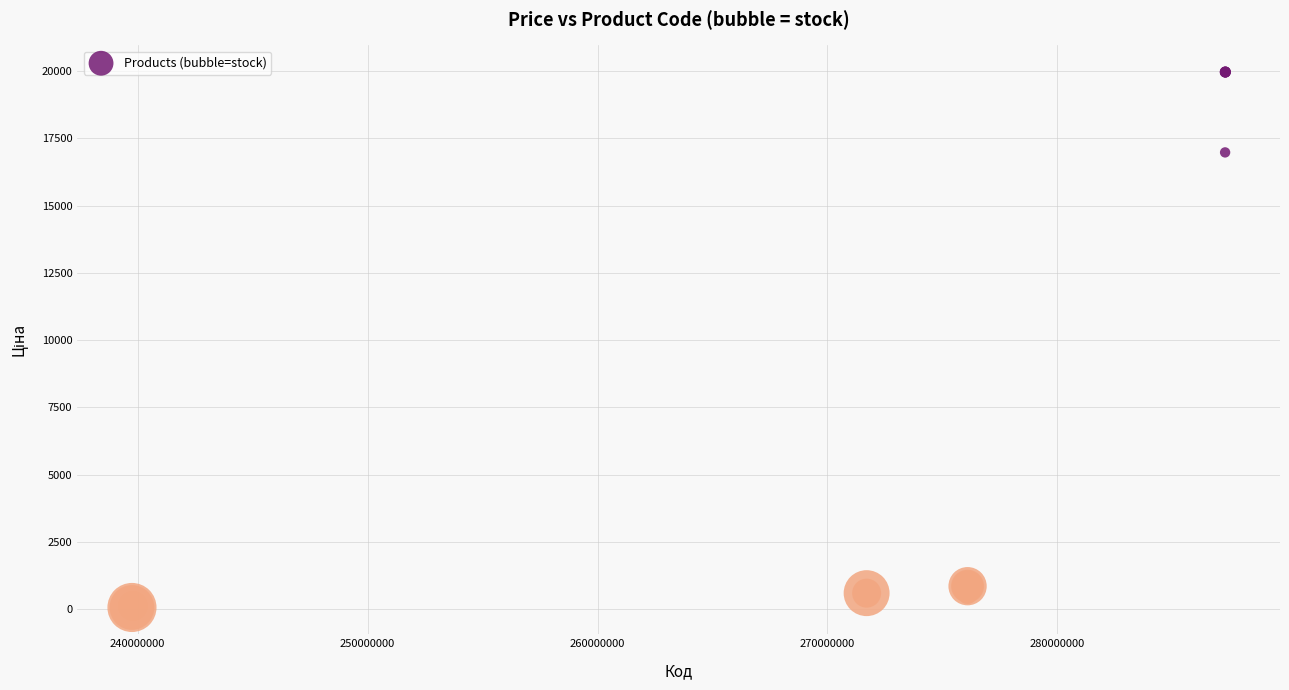

What Y value in the scatter plot is closest to 10010?

16976.3